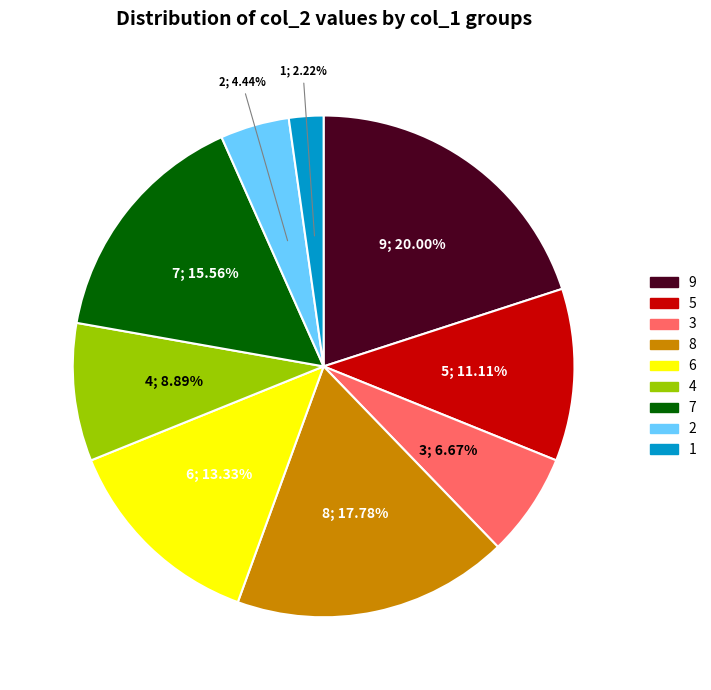

To the nearest percent, what is the difference between the 9 and 2 slice percentages?

16%